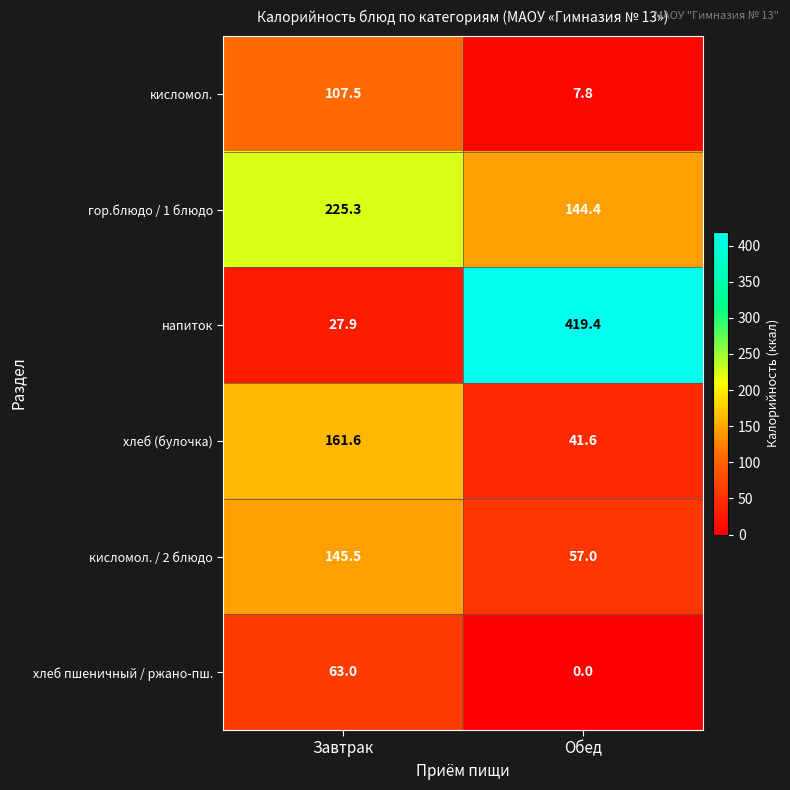

What is the lowest value of the кисломол. series?

7.8